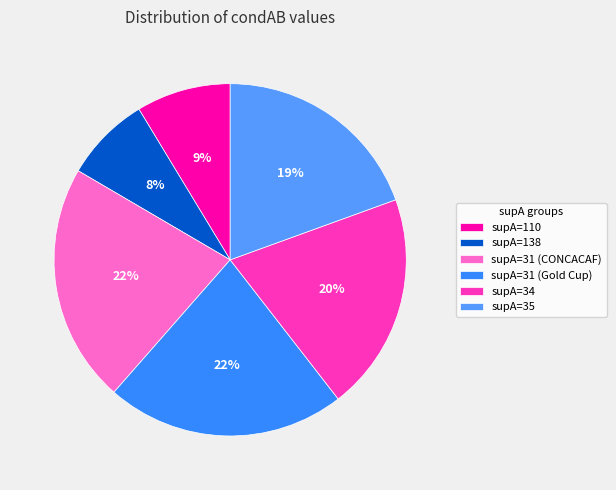

To the nearest percent, what is the combined percentage of supA=138 and supA=34?

28%